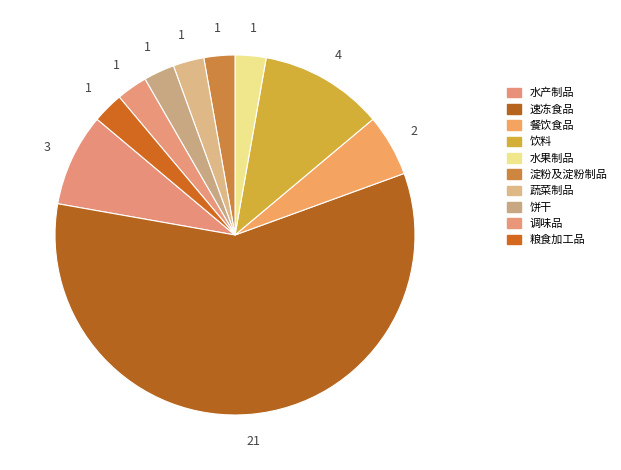

To the nearest percent, what percentage of the pie is 速冻食品?

58%